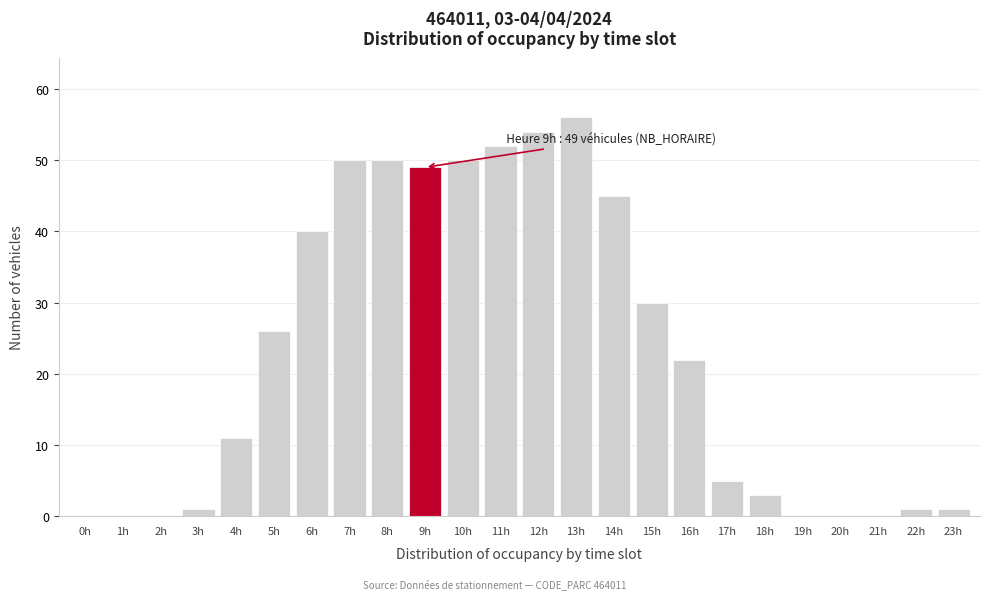

Reading left to right, extract all data points from this chart.

0h=0	1h=0	2h=0	3h=1	4h=11	5h=26	6h=40	7h=50	8h=50	9h=49	10h=50	11h=52	12h=54	13h=56	14h=45	15h=30	16h=22	17h=5	18h=3	19h=0	20h=0	21h=0	22h=1	23h=1